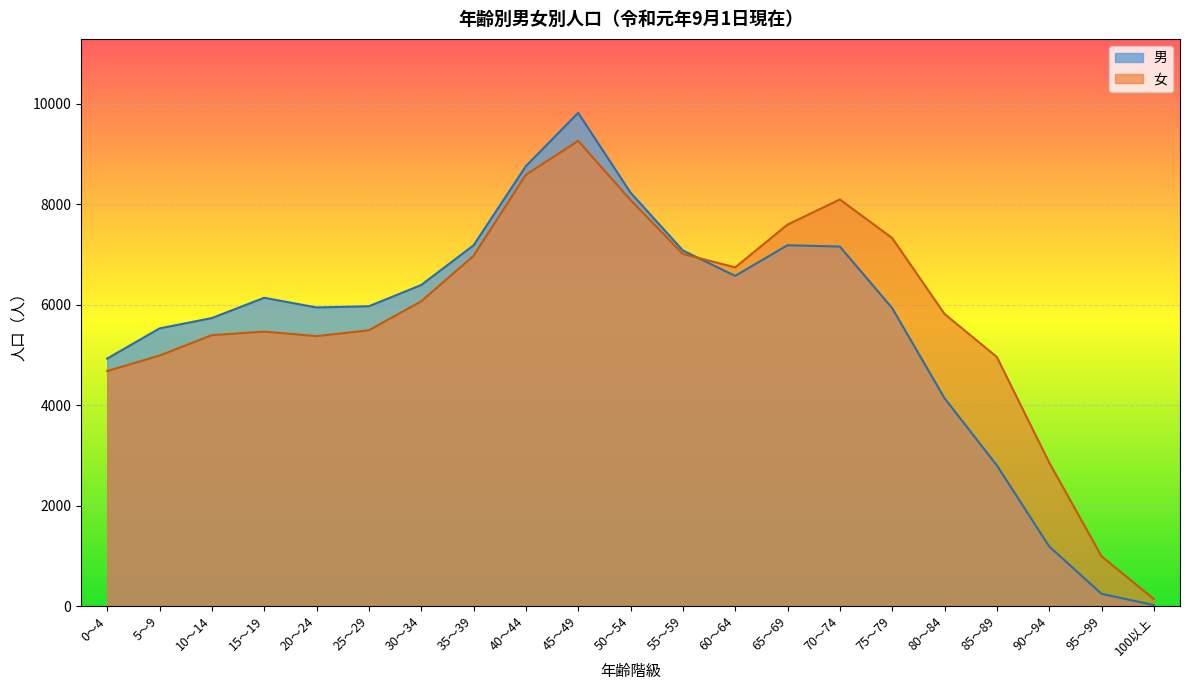

How many lines are shown in the chart?

2